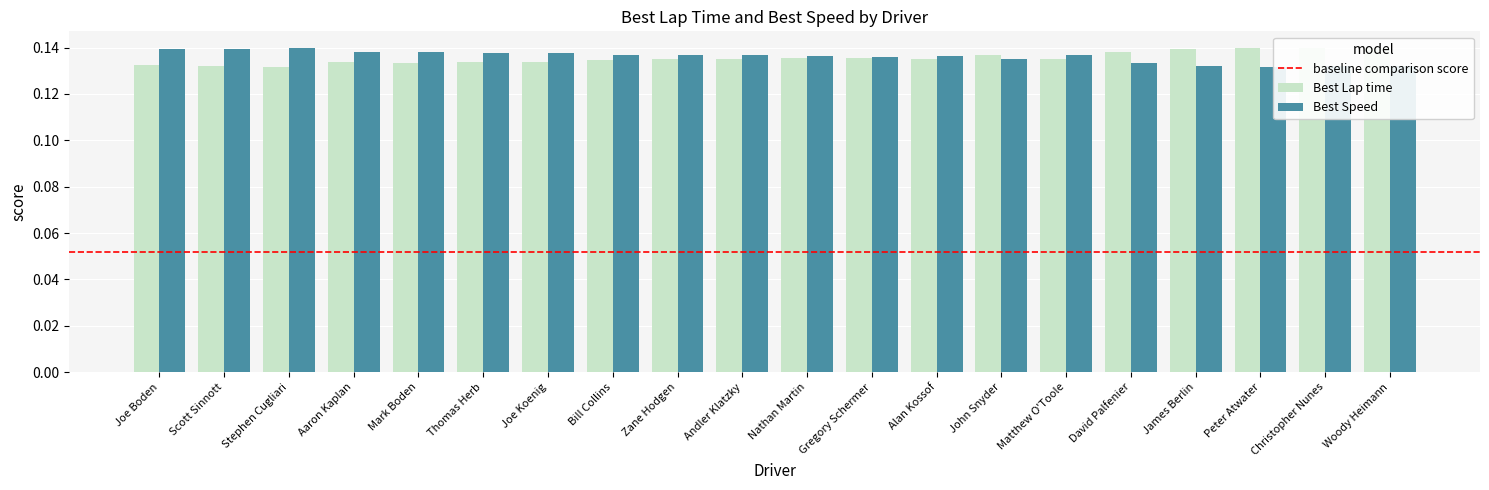

What position from the right is Gregory Schermer?

9